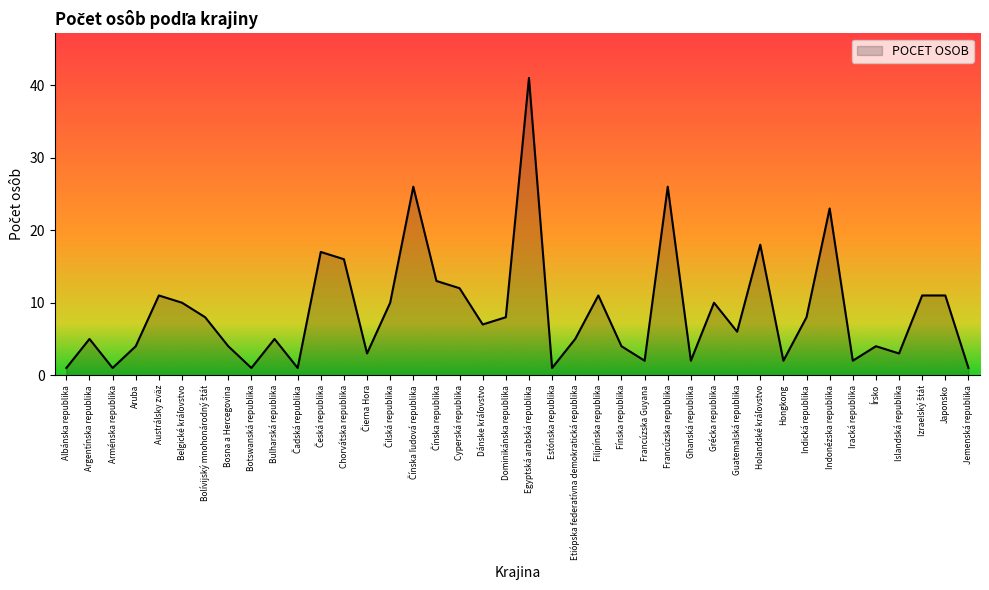

Read the value at Filipínska republika.

11